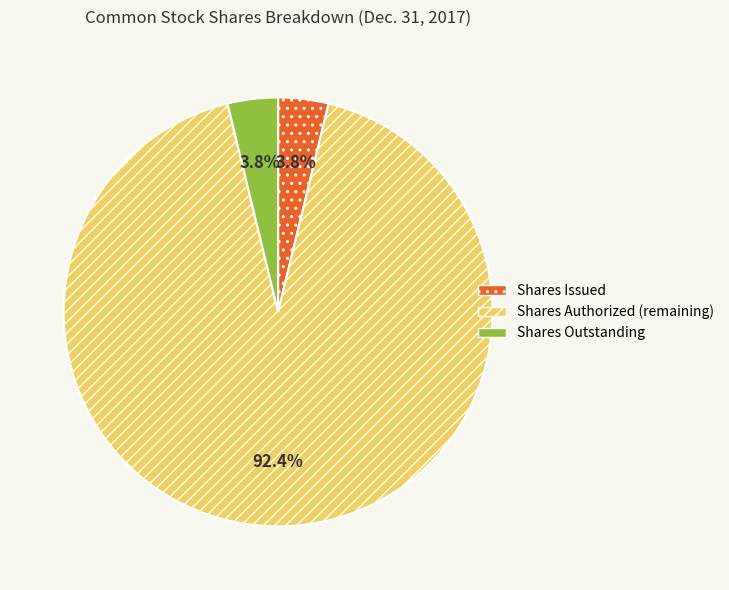

What is the largest slice in the pie chart?

Shares Authorized (remaining)